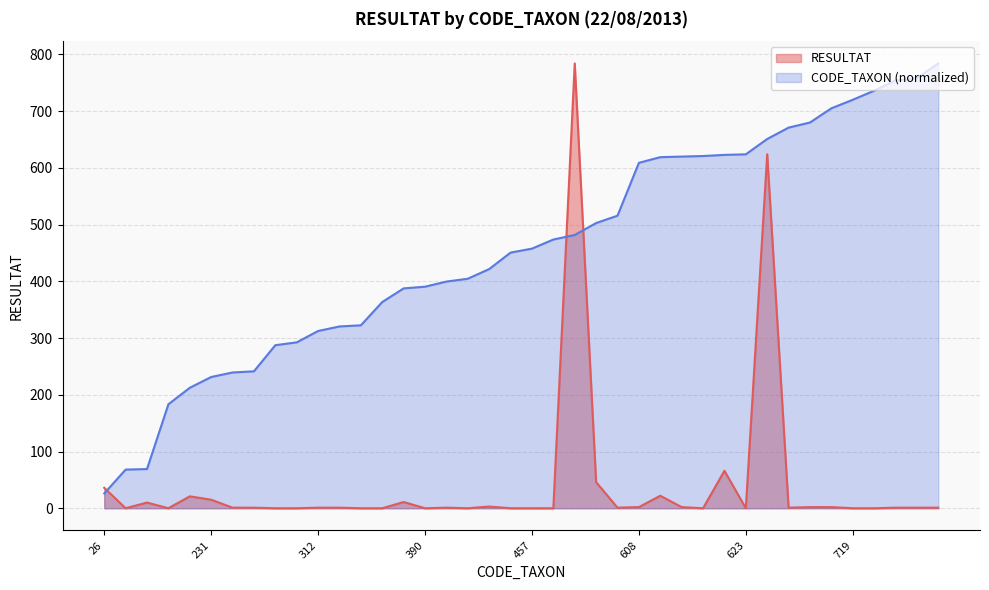

List the series in order of their peak value, lowest first.

Total RESULTAT, CODE_TAXON